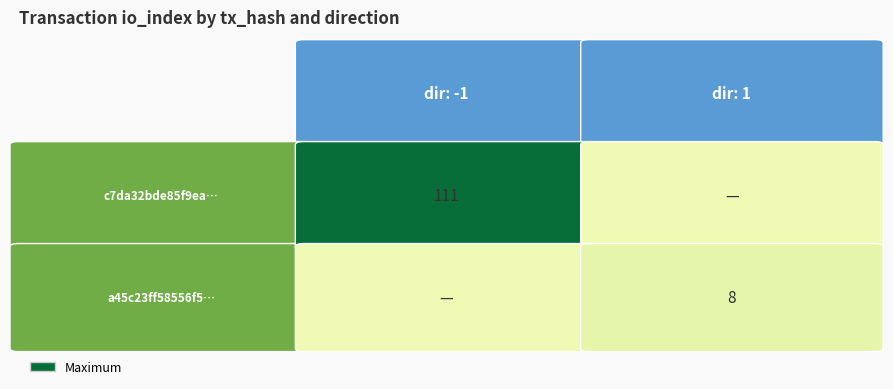

Is the value of c7da32bde85f9eabbc8f6bdb9b2342e0a90a574 at direction greater than the value of a45c23ff58556f51c16f2bc2832041396ca2623 at direction?

No